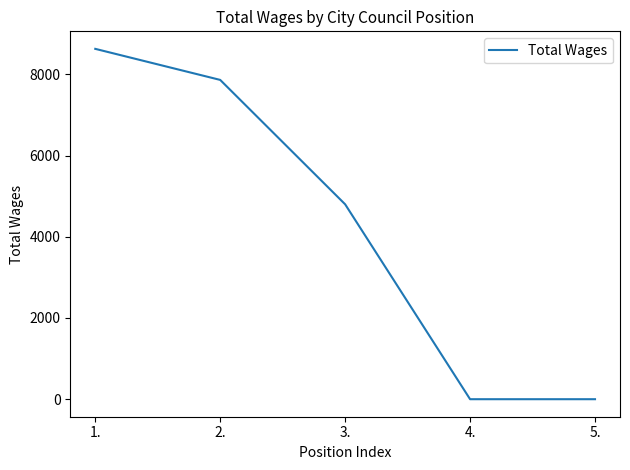

How many lines are shown in the chart?

1